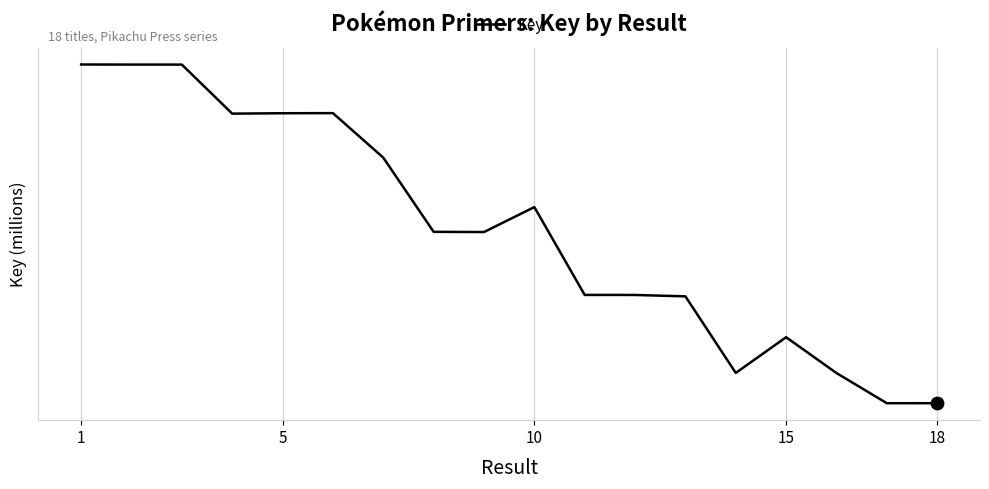

Does the chart have visible grid lines?

Yes